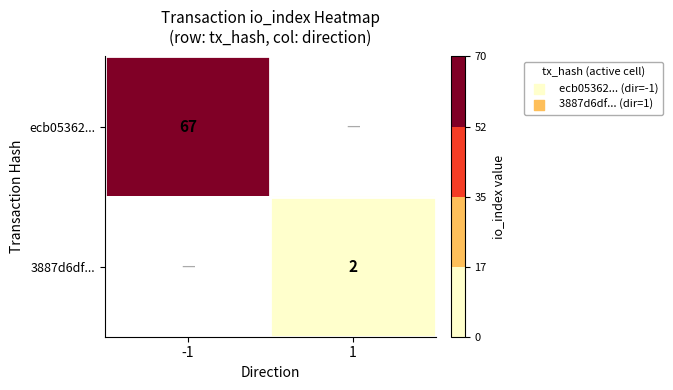

The value of ecb05362... at -1 is 67. True or false?

True